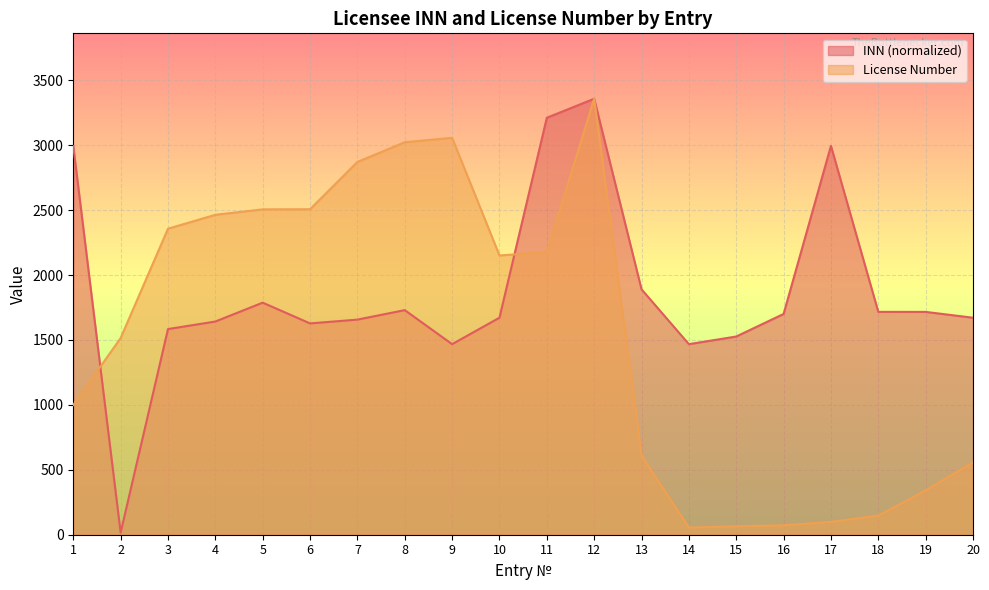

Rank the series at 11 from lowest to highest value.

License Number, INN (normalized)